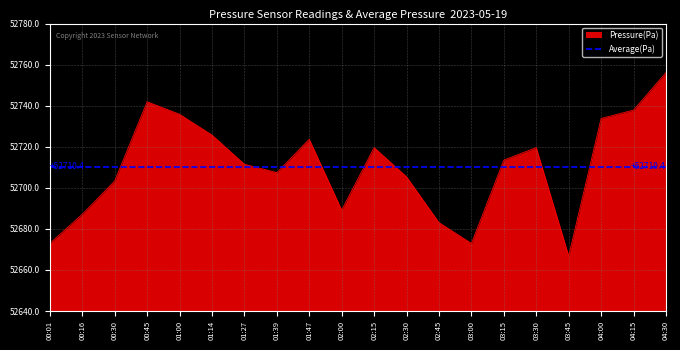

How many values are below 52713?

10